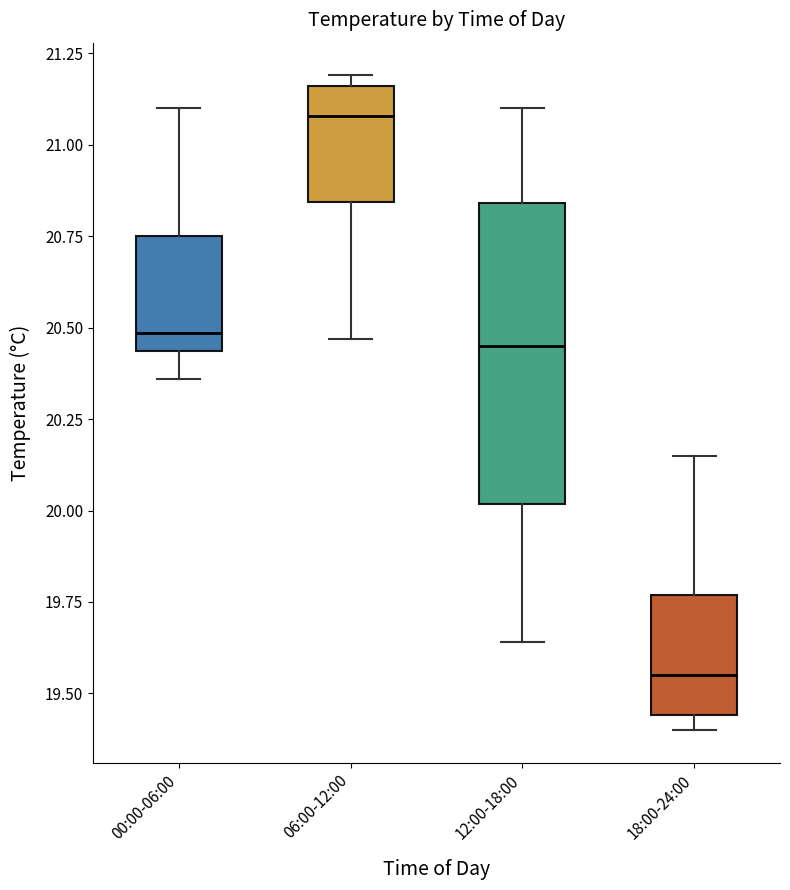

Reading left to right, transcribe this box plot: for each box, give where its median line is, the range the box spans, and where its two whiskers end, as read against the y-axis. The values are not printed on the chart, so give them approximately, as read against the axis.

00:00-06:00: median 20.50, box 20.45 to 20.75, whiskers 20.35 to 21.10
06:00-12:00: median 21.10, box 20.85 to 21.15, whiskers 20.45 to 21.20
12:00-18:00: median 20.45, box 20.00 to 20.85, whiskers 19.65 to 21.10
18:00-24:00: median 19.55, box 19.45 to 19.75, whiskers 19.40 to 20.15